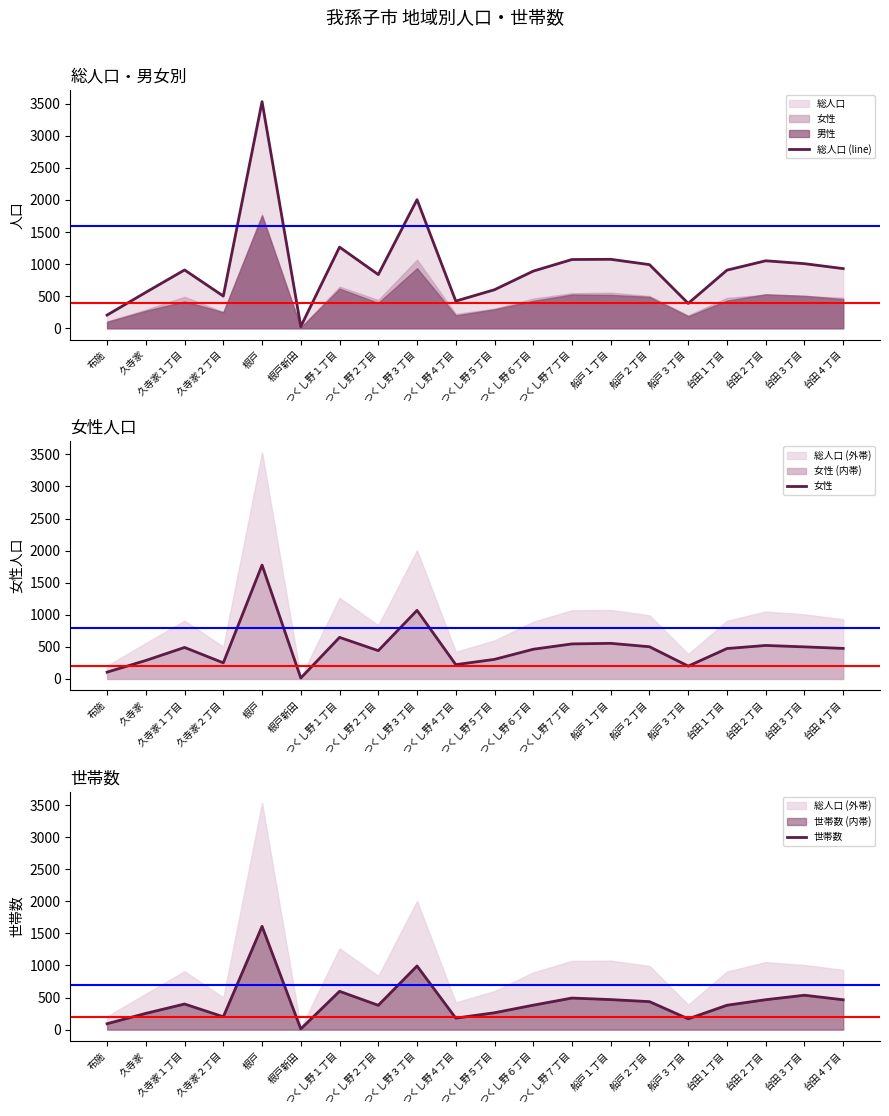

Which series has the largest total across all categories?

総人口 (line)